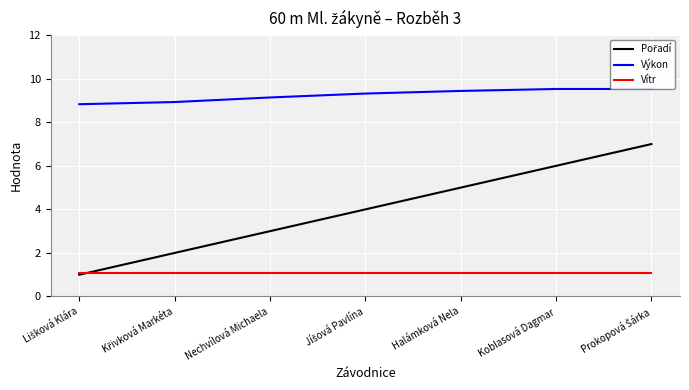

Reading left to right, list all the values displayed in this chart.

Pořadí: Lišková Klára=1.0	Křivková Markéta=2.0	Nechvílová Michaela=3.0	Jíšová Pavlína=4.0	Halámková Nela=5.0	Koblasová Dagmar=6.0	Prokopová Šárka=7.0
Výkon: Lišková Klára=8.8	Křivková Markéta=8.9	Nechvílová Michaela=9.1	Jíšová Pavlína=9.3	Halámková Nela=9.4	Koblasová Dagmar=9.5	Prokopová Šárka=9.5
Vítr: Lišková Klára=1.1	Křivková Markéta=1.1	Nechvílová Michaela=1.1	Jíšová Pavlína=1.1	Halámková Nela=1.1	Koblasová Dagmar=1.1	Prokopová Šárka=1.1